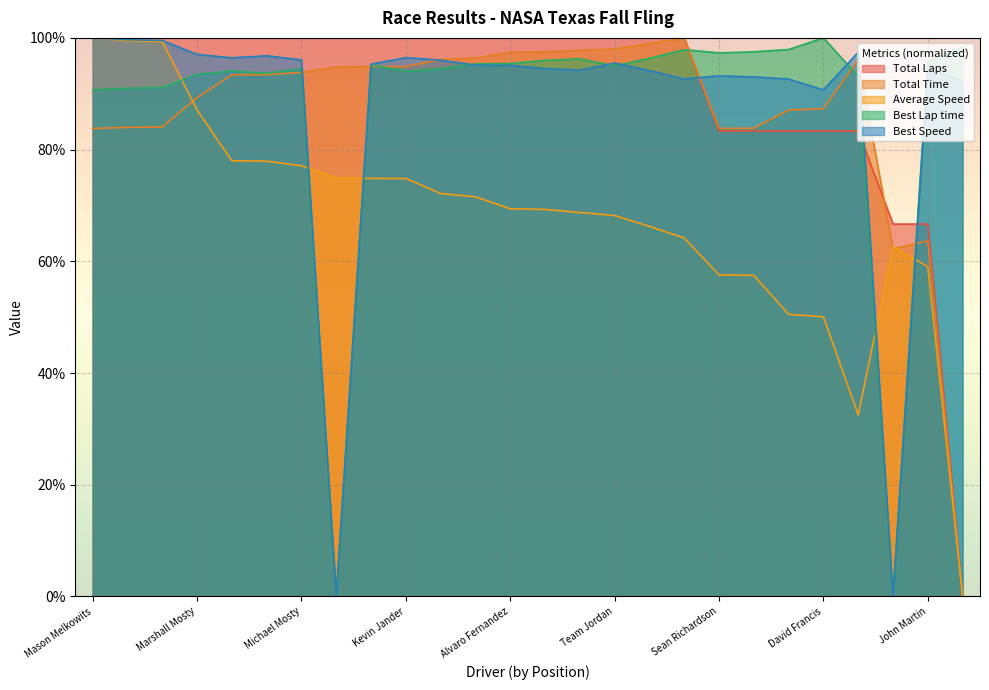

How many lines are shown in the chart?

5